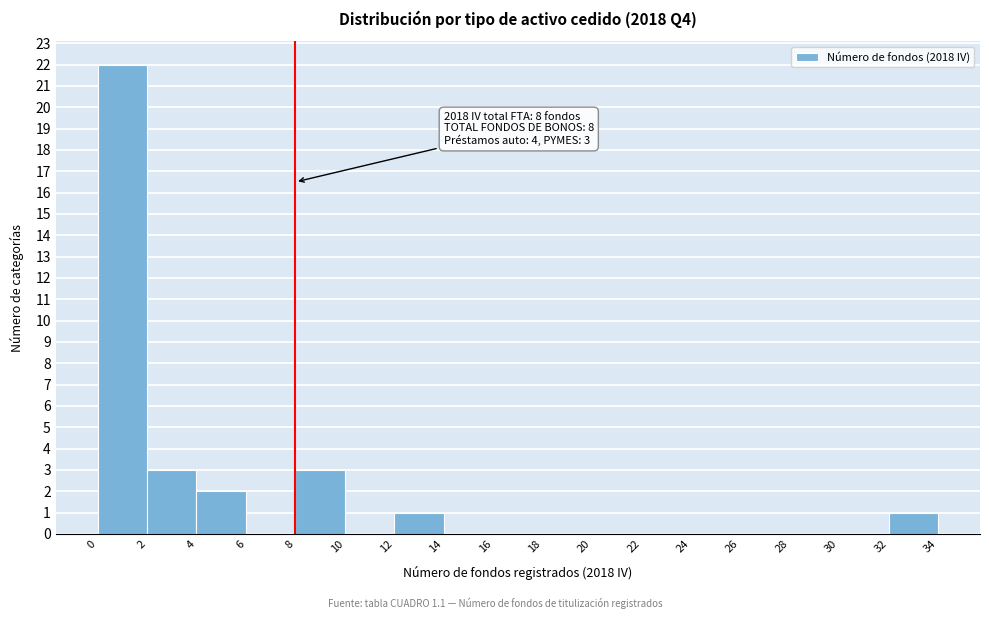

Which range on the x-axis has the tallest bar?

0 to 2